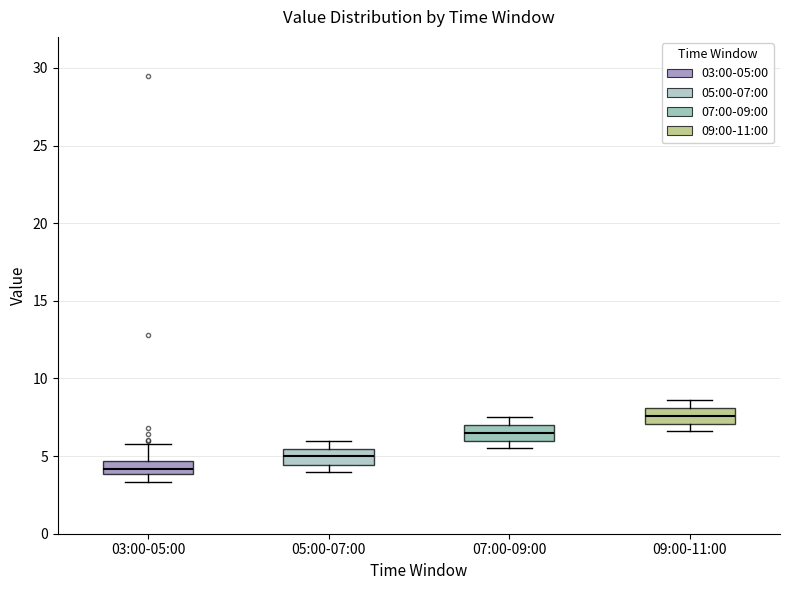

Where is the upper edge of the box for 09:00-11:00 on the y-axis? The values are not printed on the chart, so give them approximately, as read against the axis.

8.0